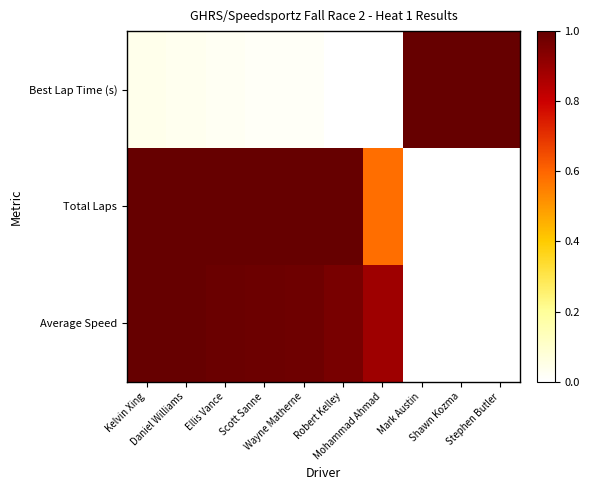

List the series in order of their peak value, lowest first.

Best Lap Time (s), Total Laps, Average Speed